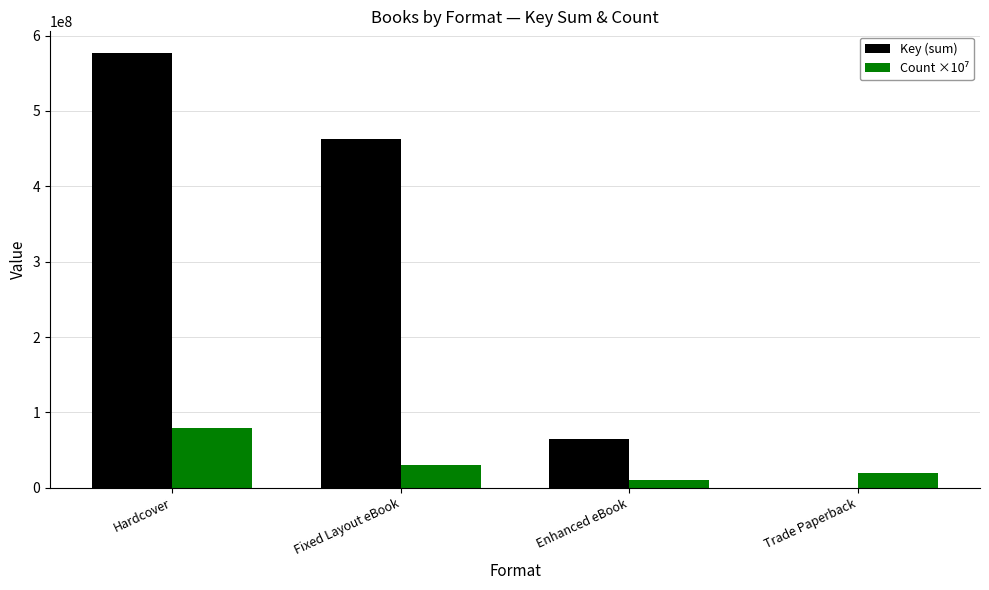

Where is Key (sum) nearest to the value 288549931?

Fixed Layout eBook